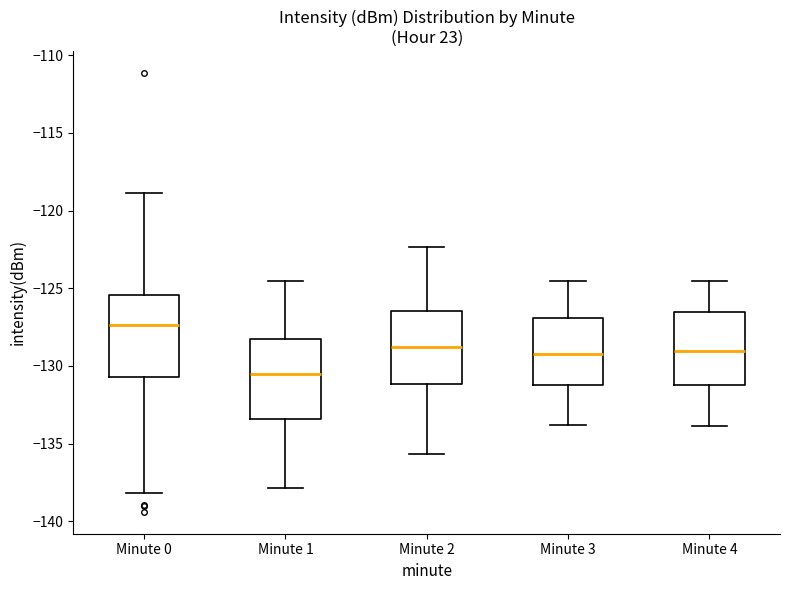

Where does the upper whisker of the box for Minute 1 end on the y-axis? The values are not printed on the chart, so give them approximately, as read against the axis.

-124.5